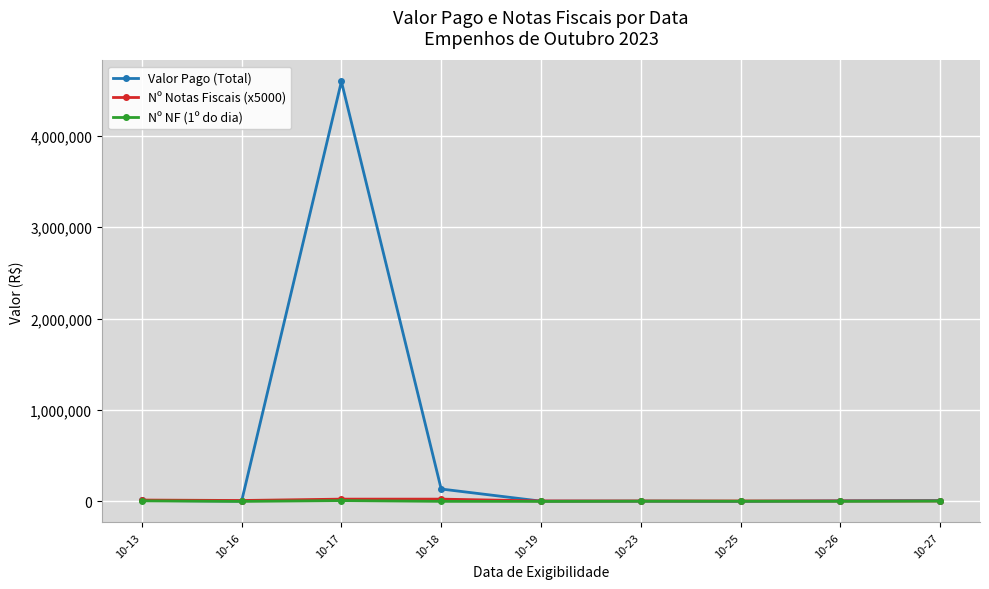

True or false: Nº NF (1º do dia) has more than 0 points higher than both neighbors.

True